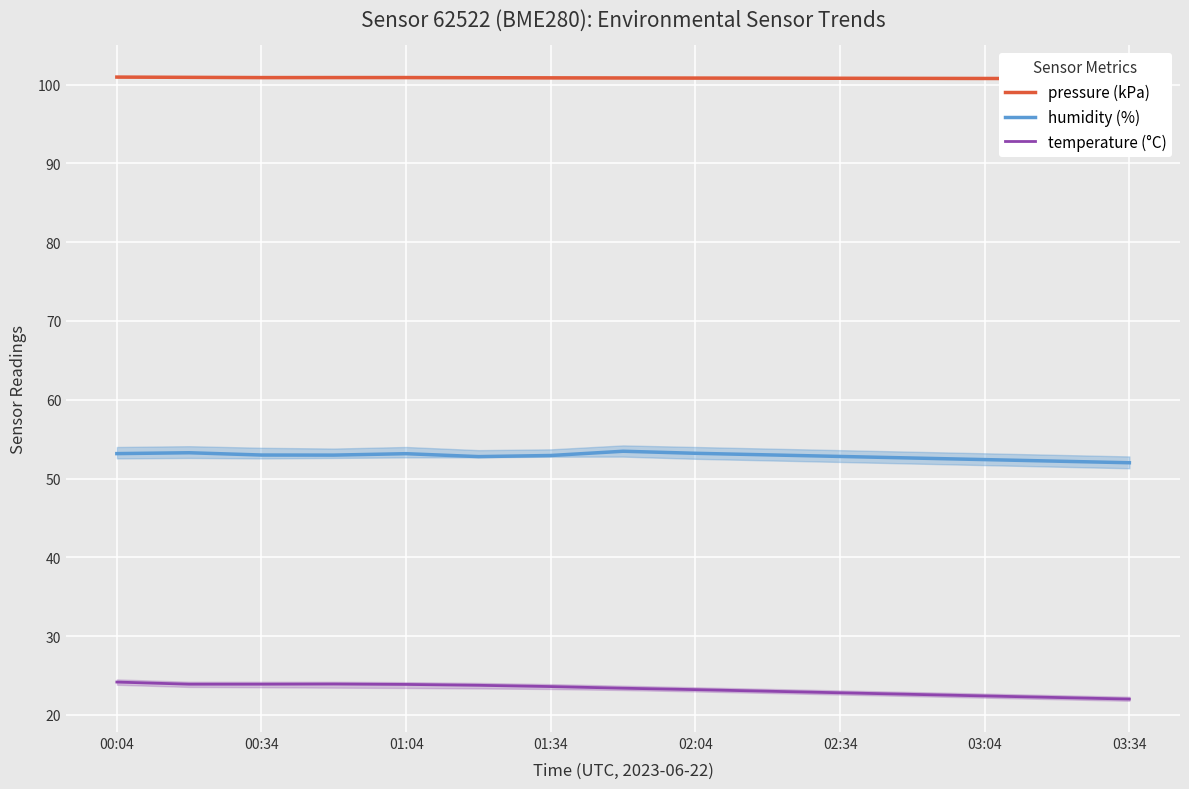

What is the average value of the temperature (°C) series?

23.2